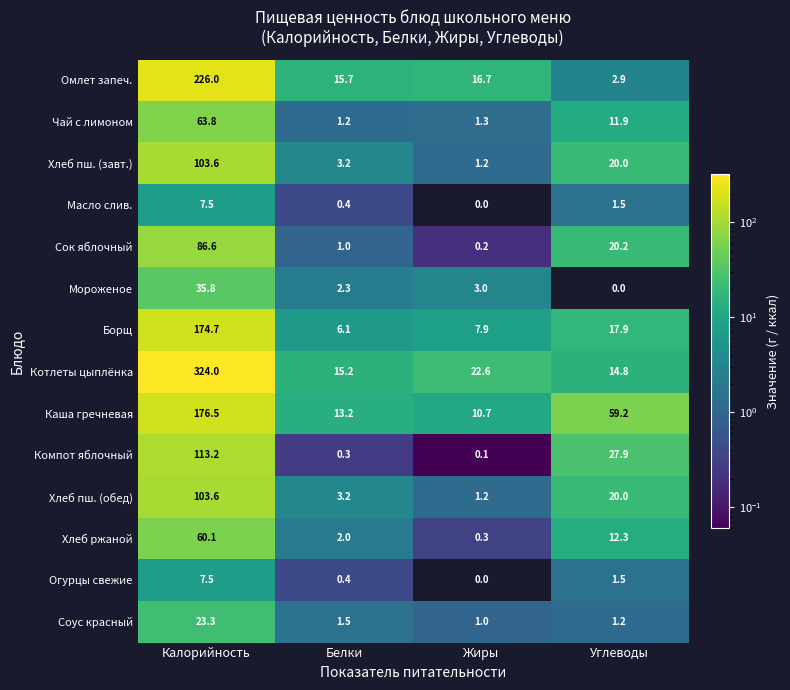

What is the sum of the Огурцы свежие values at Жиры and Белки?

0.4